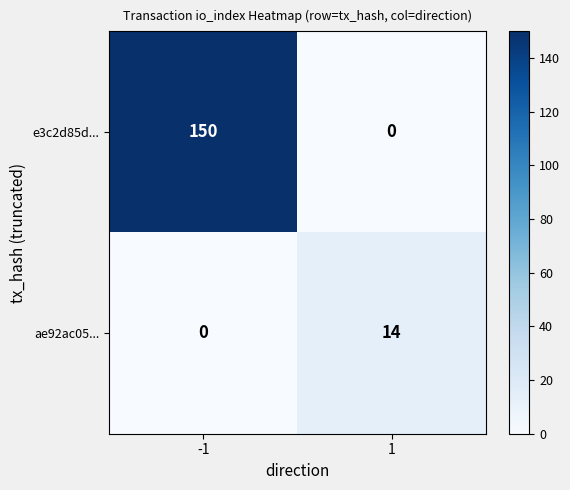

Which series has the largest total across all categories?

e3c2d85d...